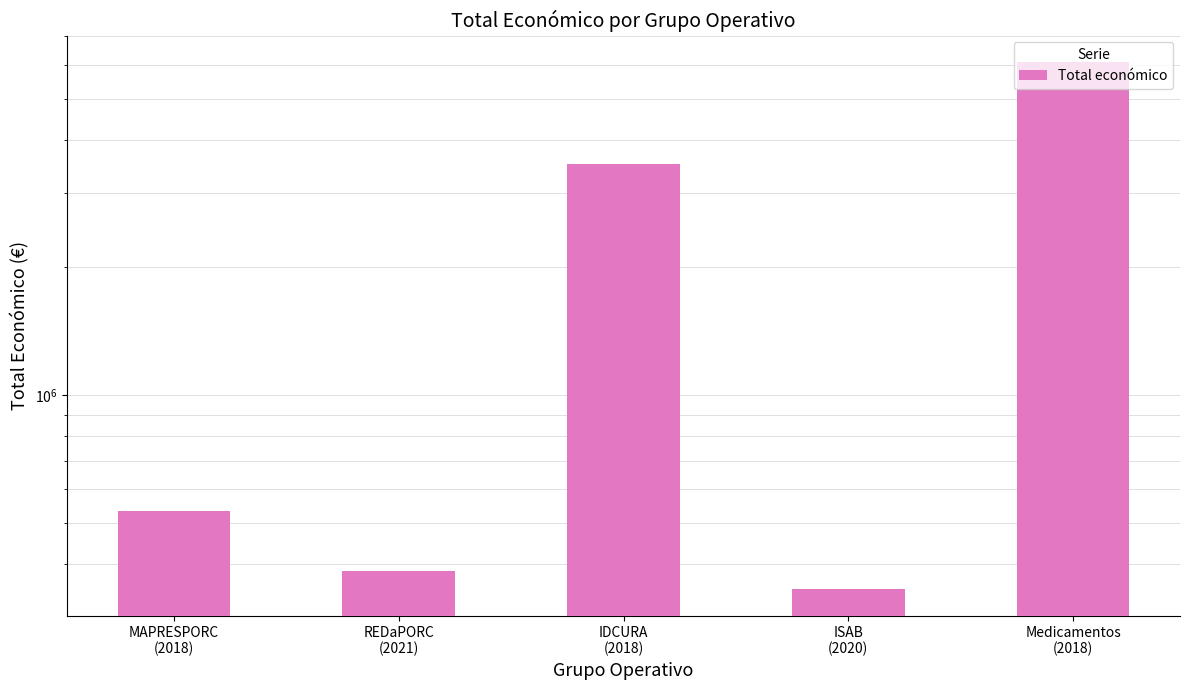

What is the maximum value shown in the chart?

6097171